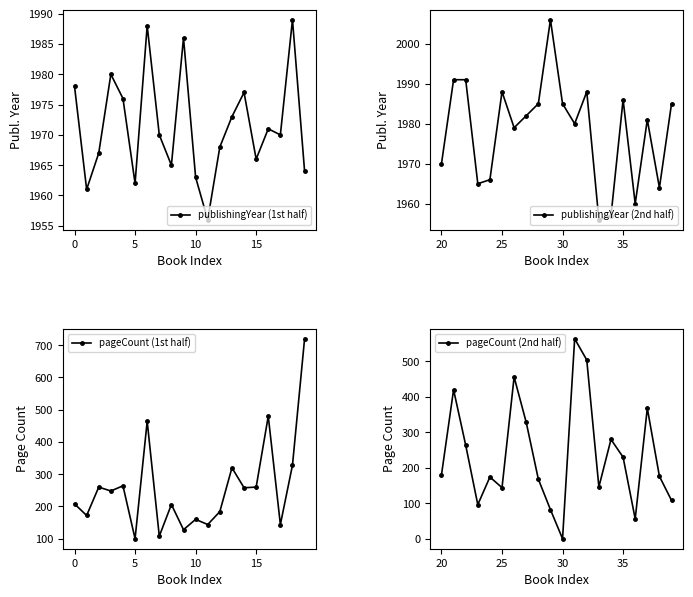

True or false: publishingYear (1st half) has more than 2 interior local peaks.

True